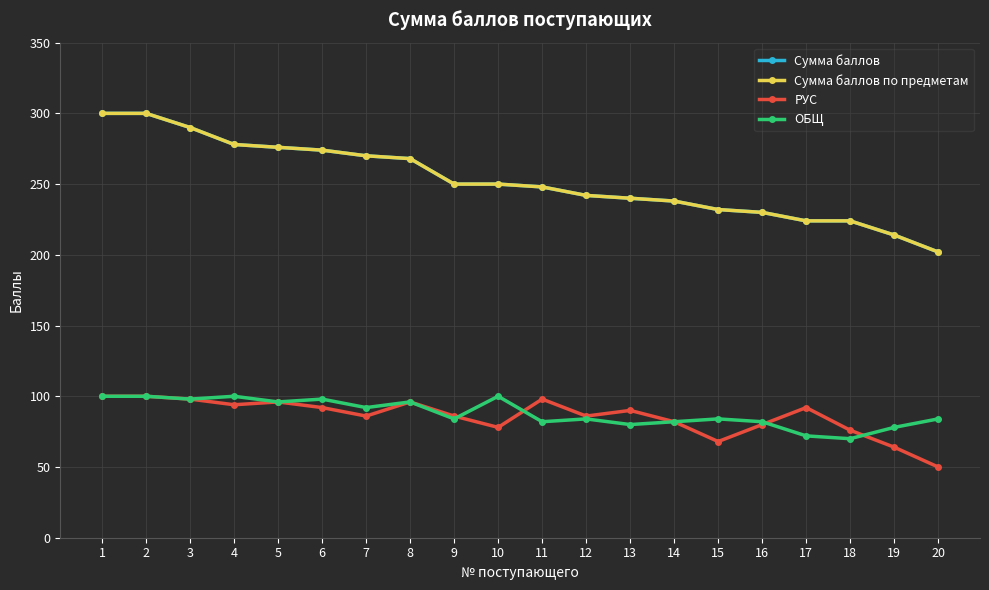

Is the value of ОБЩ at 7 greater than the value of Сумма баллов по предметам at 17?

No